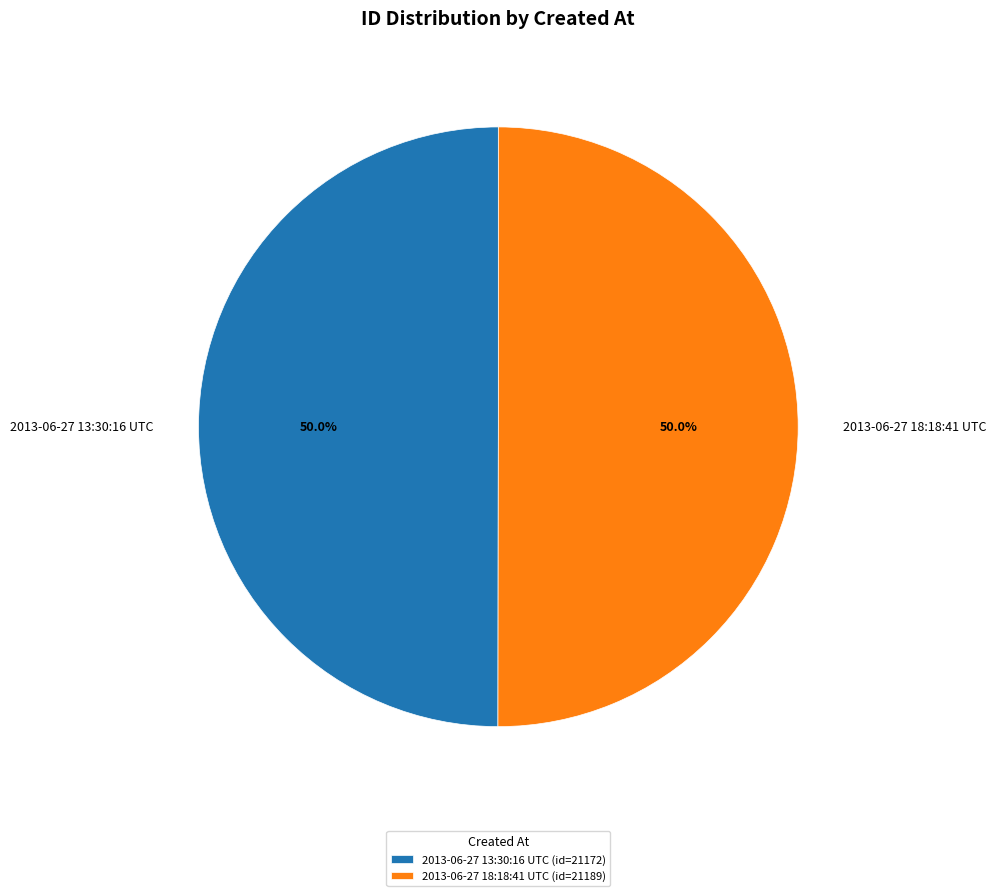

Count the number of slices in the pie.

2